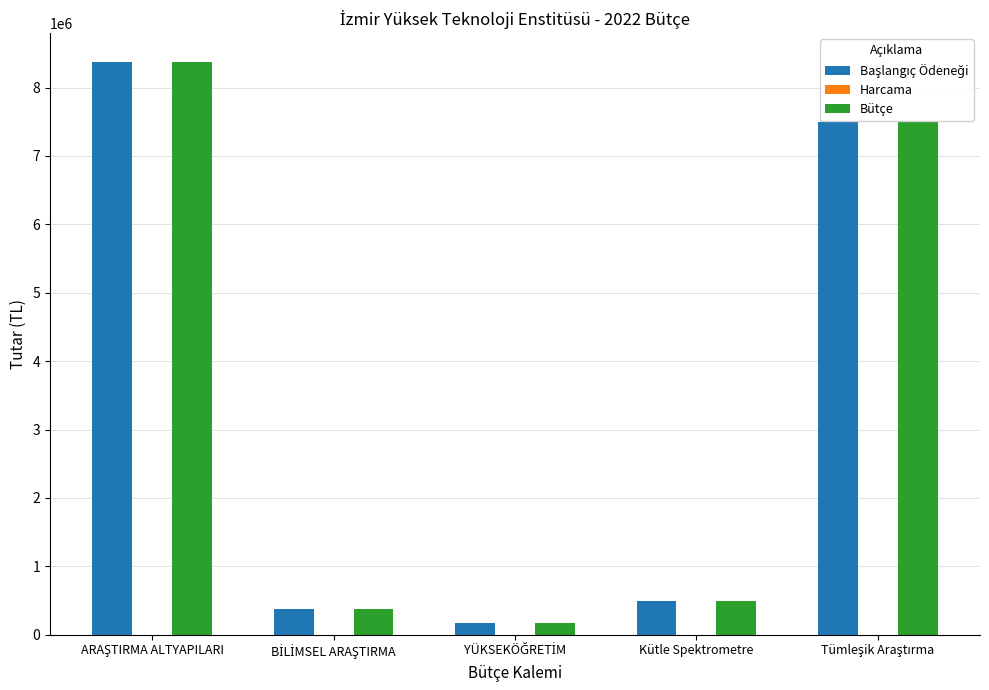

What is the highest value of the Bütçe series?

8376000